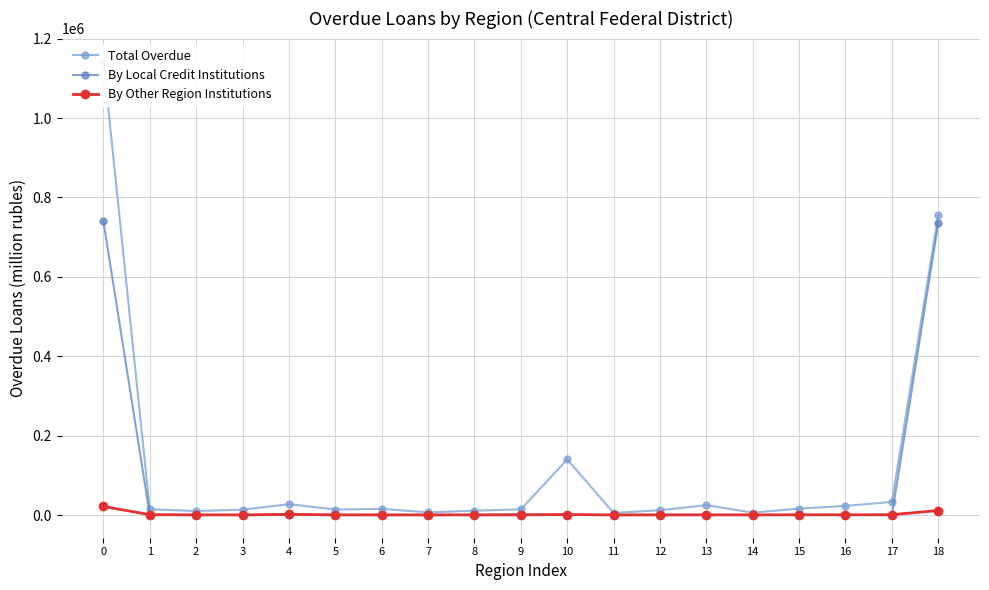

Where is the first local minimum for Total Overdue?

2